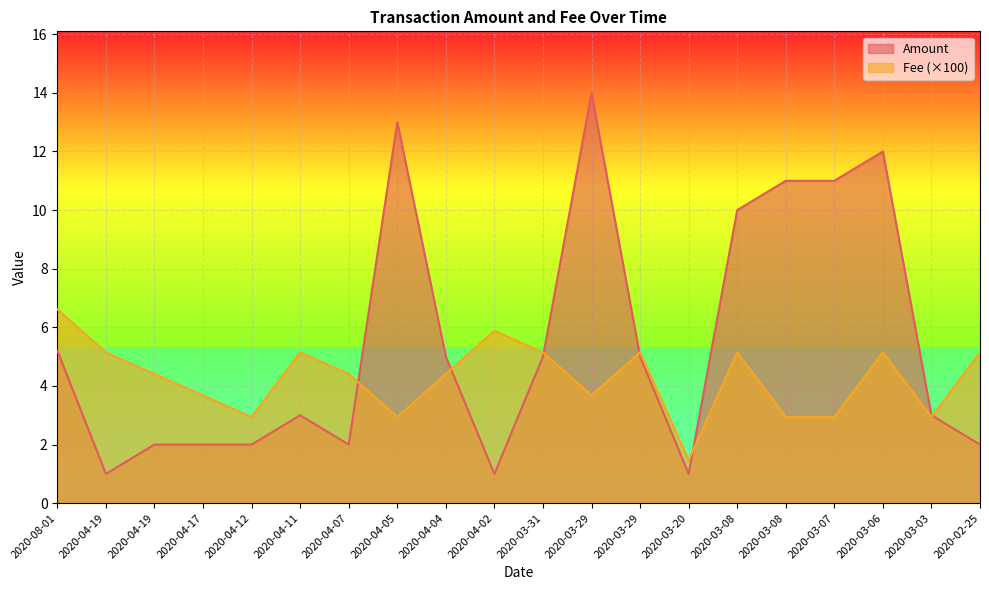

What is the sum of the Fee values at 2020-04-19 and 2020-04-19?

9.6